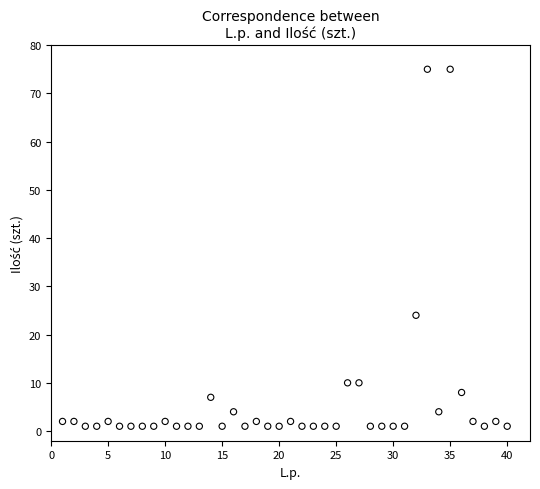

What Y value in the scatter plot is closest to 38?

24